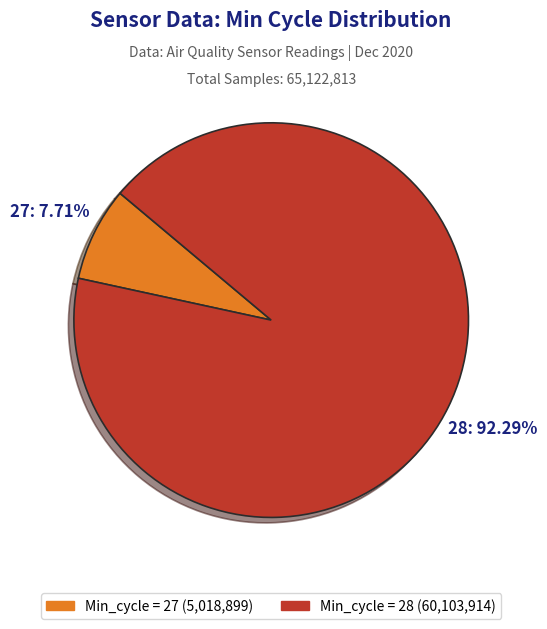

Is there any slice that represents more than half of the pie?

Yes